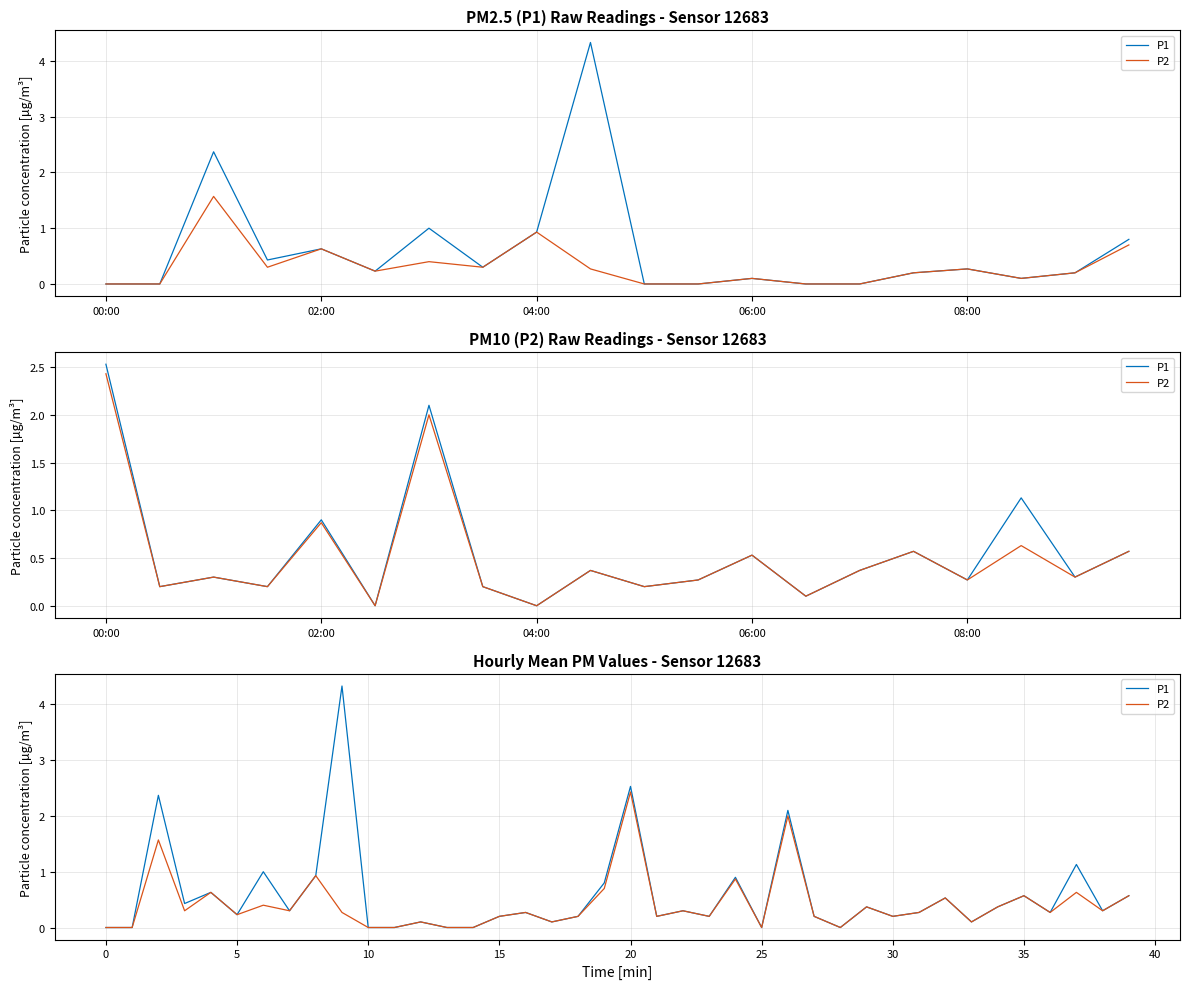

Where is P1 nearest to the value 2?

26